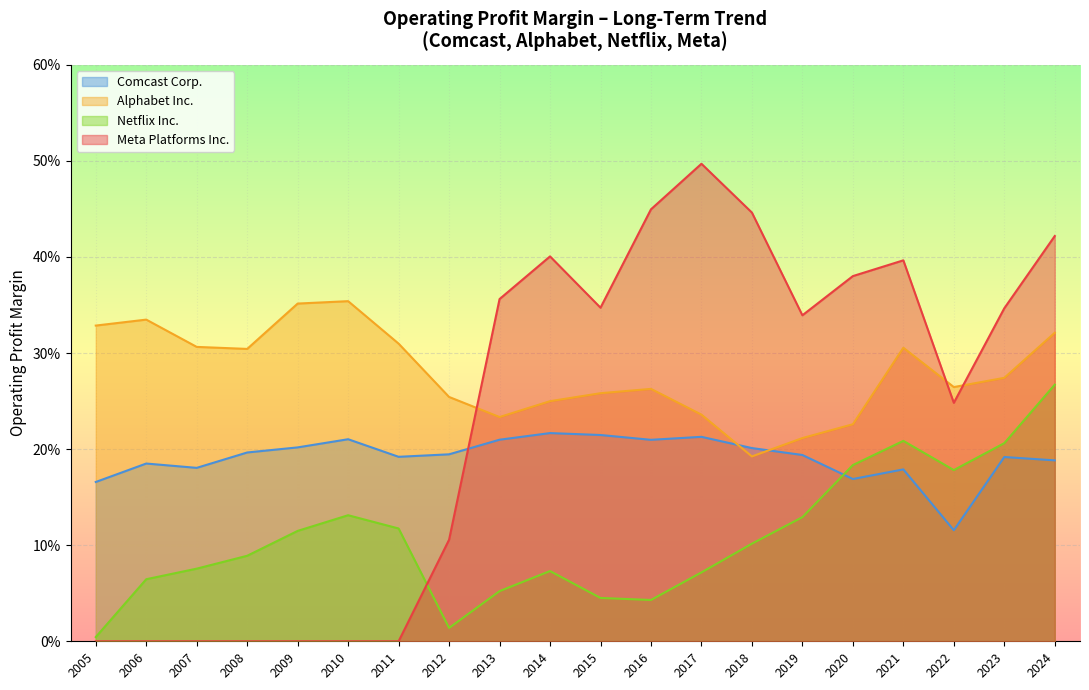

List the series in order of their peak value, highest first.

Meta Platforms Inc., Alphabet Inc., Netflix Inc., Comcast Corp.